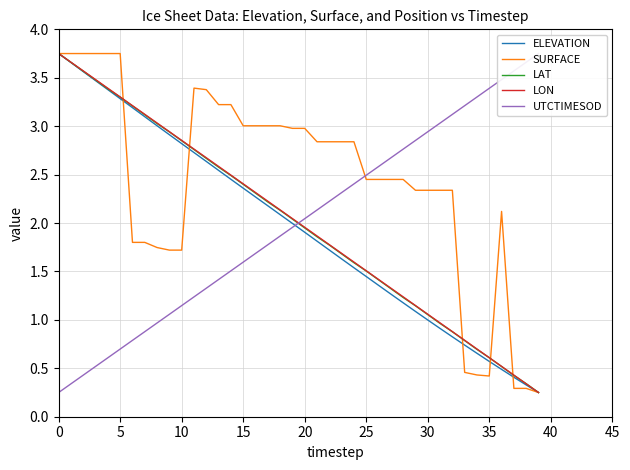

What are all the series names shown in the legend?

ELEVATION, SURFACE, LAT, LON, UTCTIMESOD